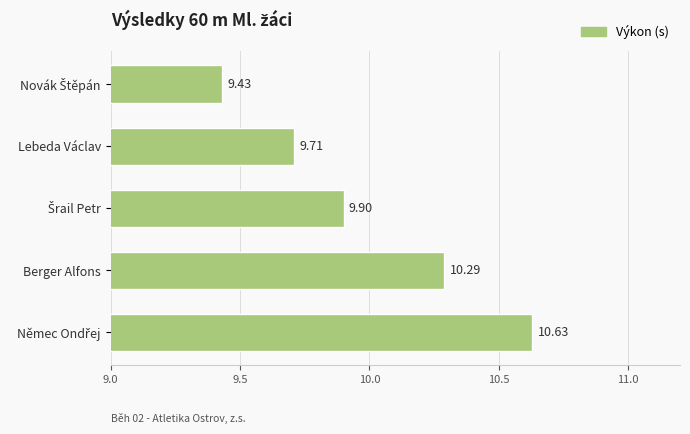

What is the difference between the maximum and minimum values?

1.2